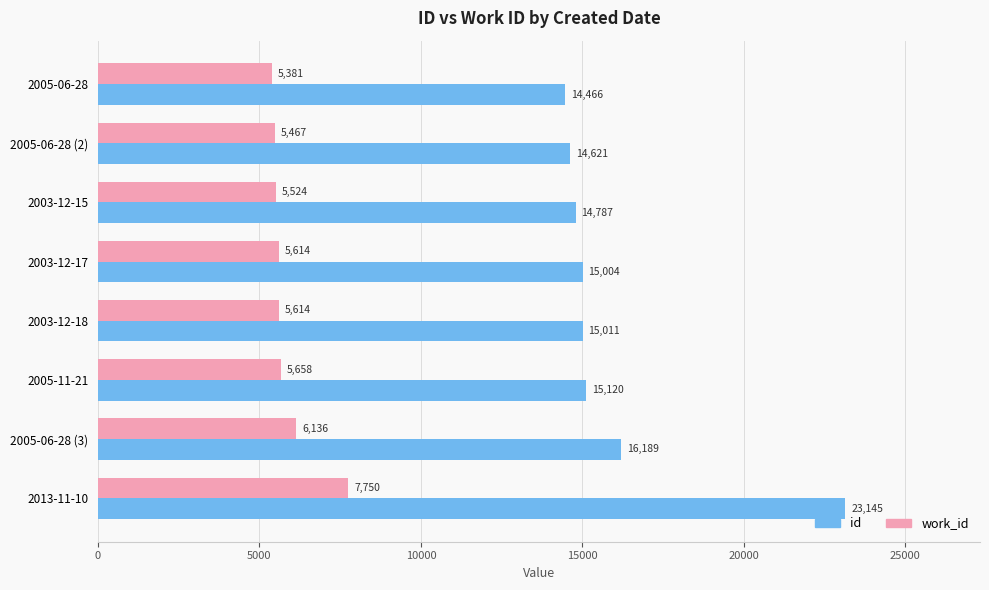

Which series changed the most between 2003-12-17 and 2005-11-21?

id